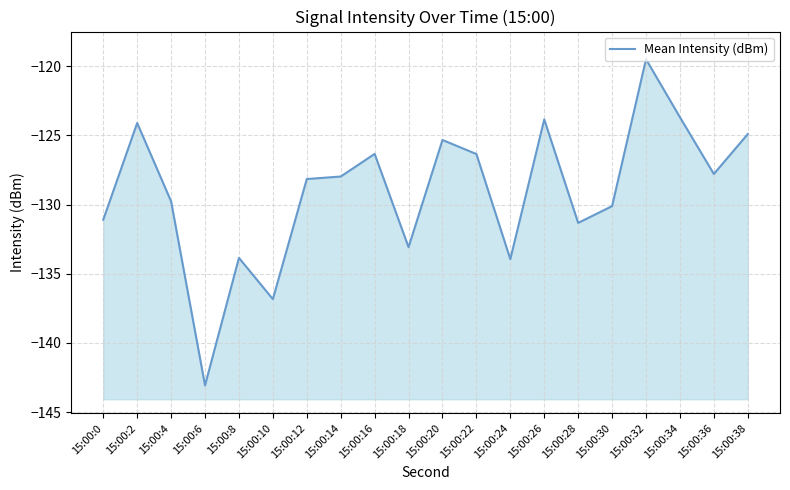

List the labels in order of value, largest first.

15:00:32, 15:00:34, 15:00:26, 15:00:2, 15:00:38, 15:00:20, 15:00:16, 15:00:22, 15:00:36, 15:00:14, 15:00:12, 15:00:4, 15:00:30, 15:00:0, 15:00:28, 15:00:18, 15:00:8, 15:00:24, 15:00:10, 15:00:6